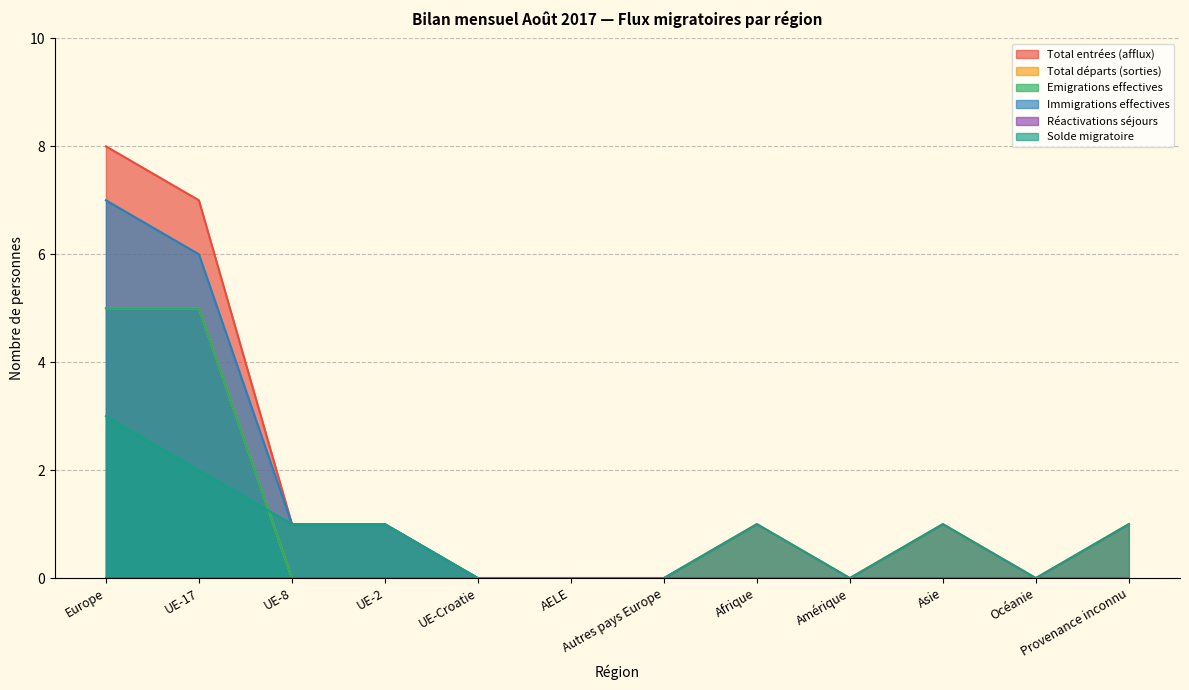

What is the difference between the maximum and minimum values in the Immigrations effectives series?

7